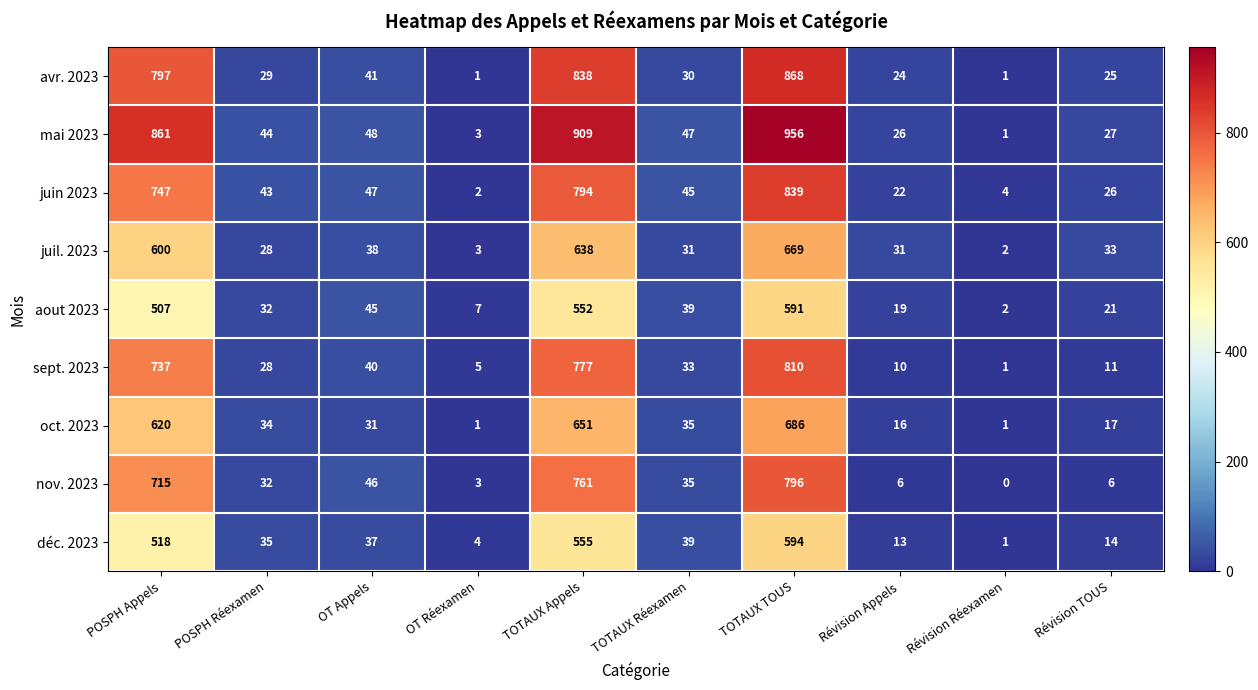

Rank the series at Révision Appels from highest to lowest value.

juil. 2023, mai 2023, avr. 2023, juin 2023, aout 2023, oct. 2023, déc. 2023, sept. 2023, nov. 2023